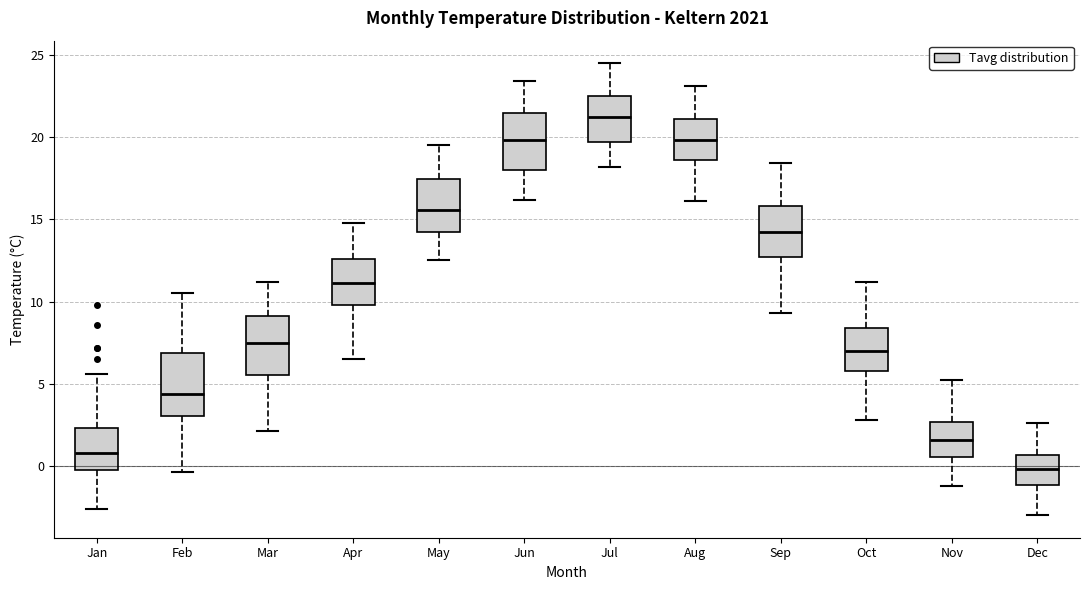

Where does the lower whisker of the box for Jan end on the y-axis? The values are not printed on the chart, so give them approximately, as read against the axis.

-2.5